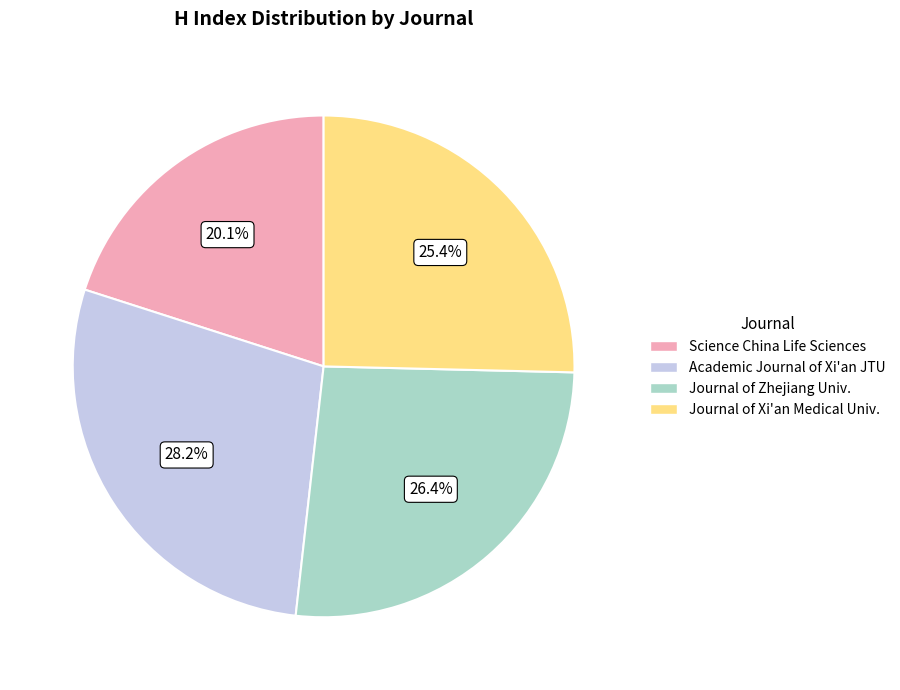

Count the number of slices in the pie.

4